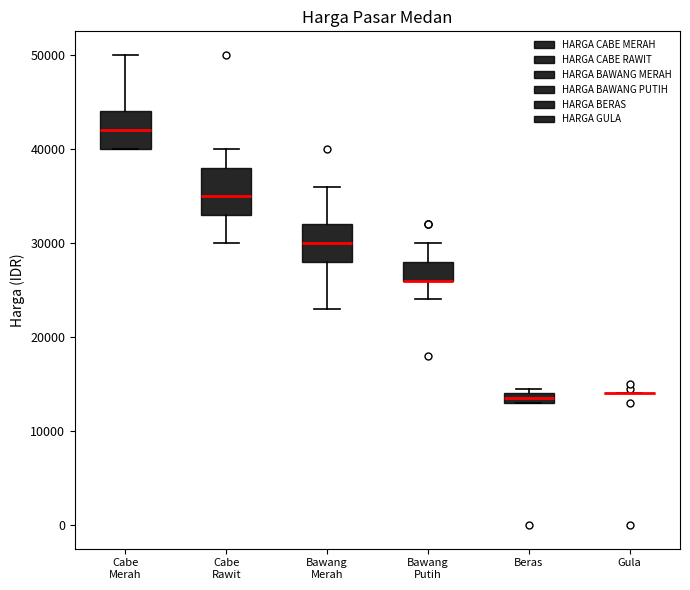

Where does the upper whisker of the box for Bawang Merah end on the y-axis? The values are not printed on the chart, so give them approximately, as read against the axis.

36000